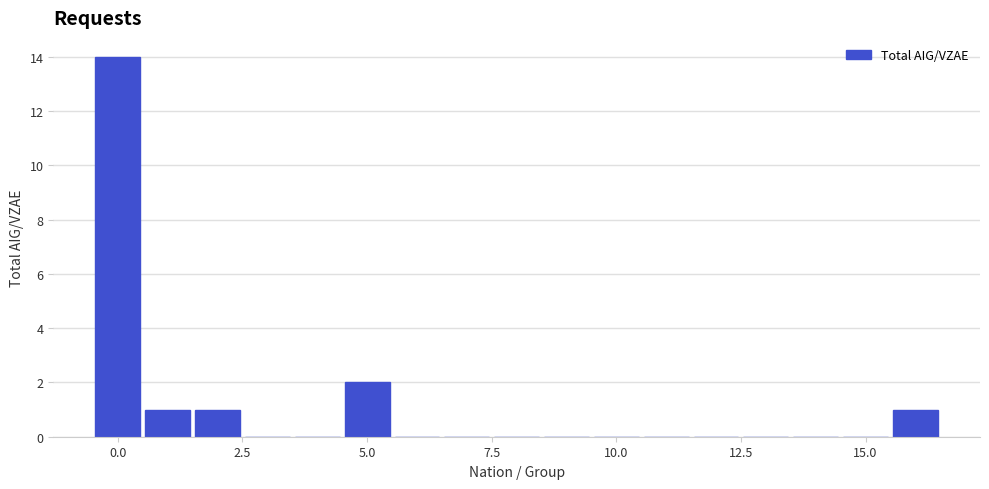

Read against the x-axis, roughly where is the centre of the tallest bar?

0.0